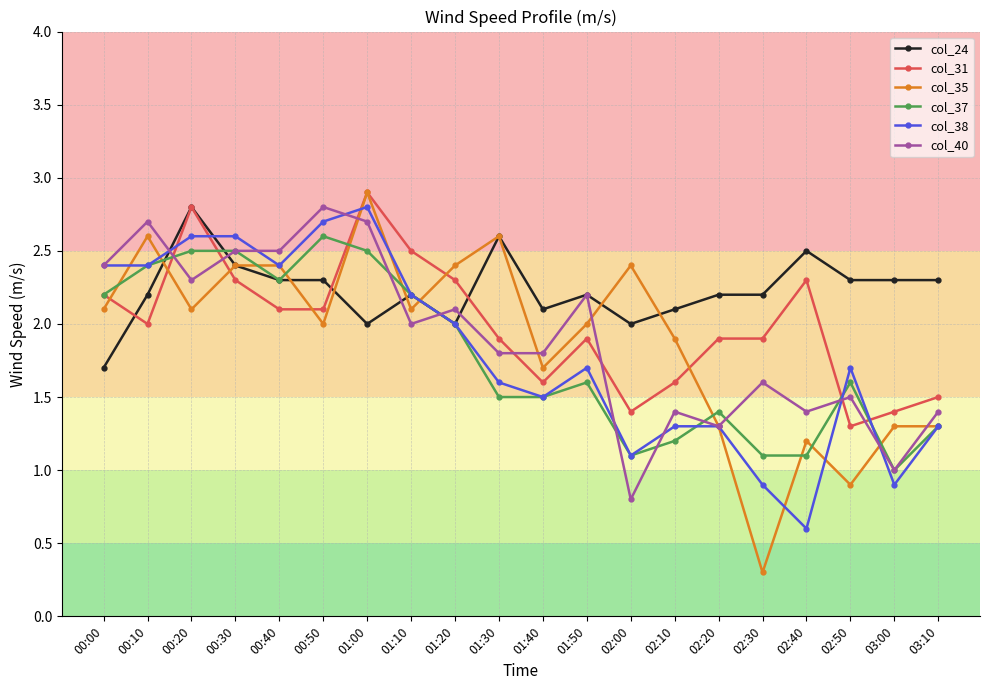

How many lines are shown in the chart?

6